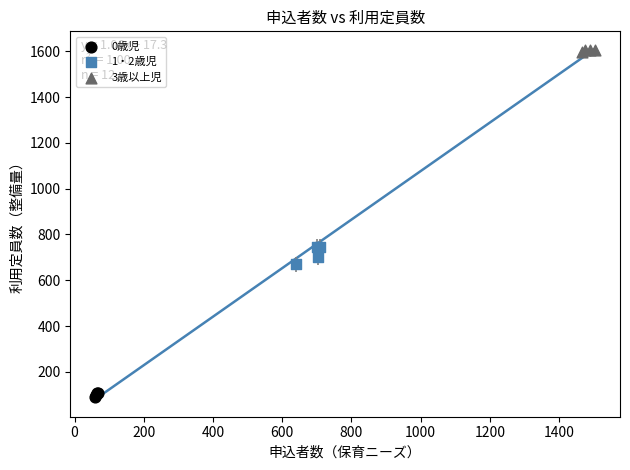

Which series has the widest spread of Y values?

1・2歳児